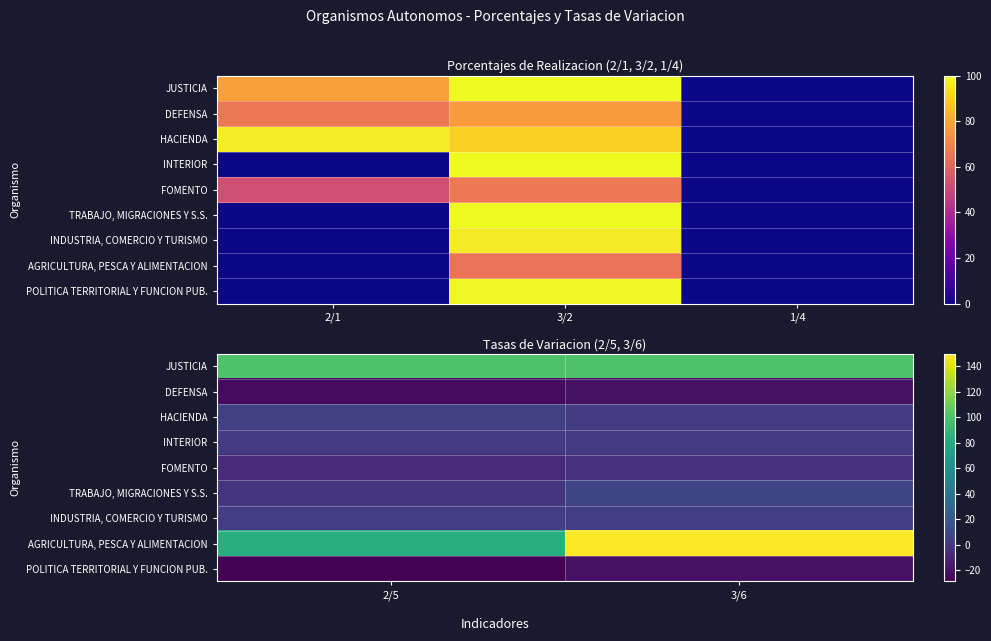

At which label does INDUSTRIA, COMERCIO Y TURISMO reach its minimum?

2/5